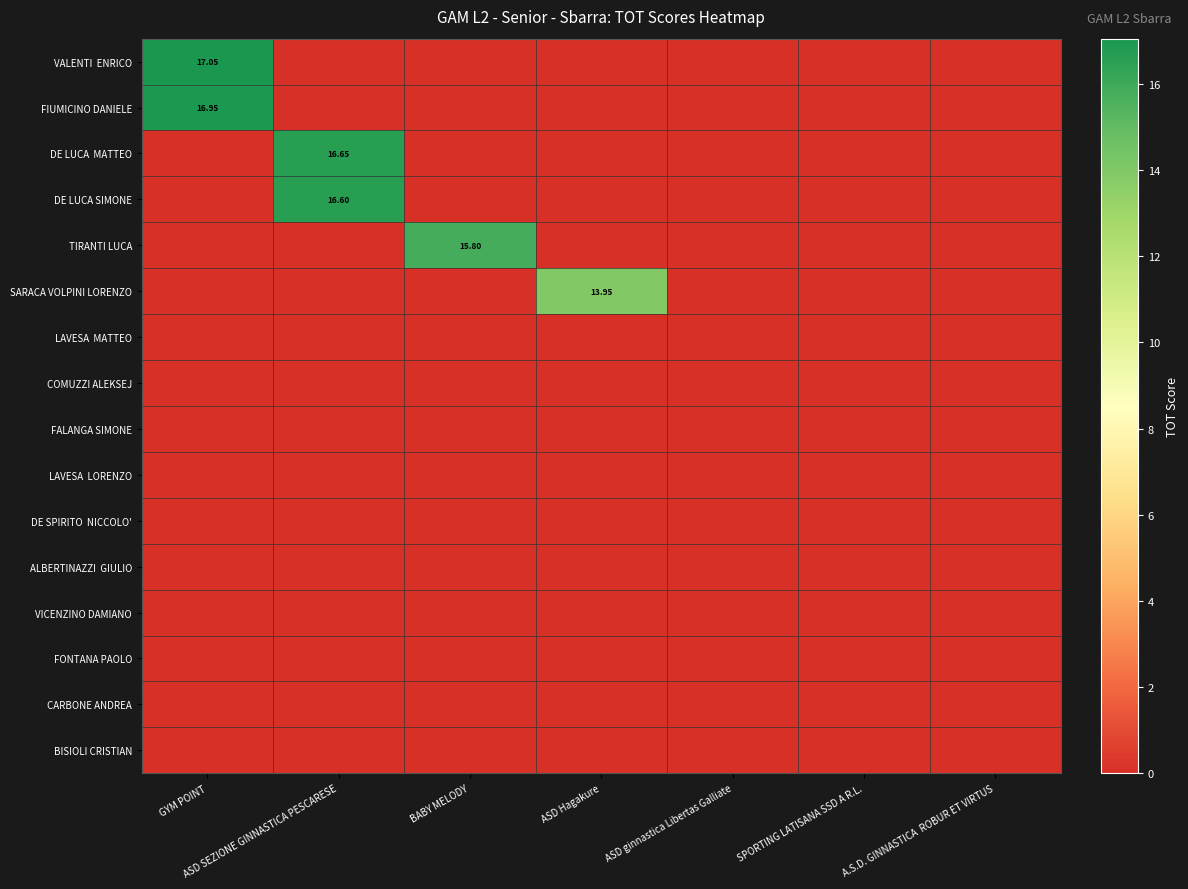

Between BABY MELODY and SPORTING LATISANA SSD A R.L., which is larger?

BABY MELODY